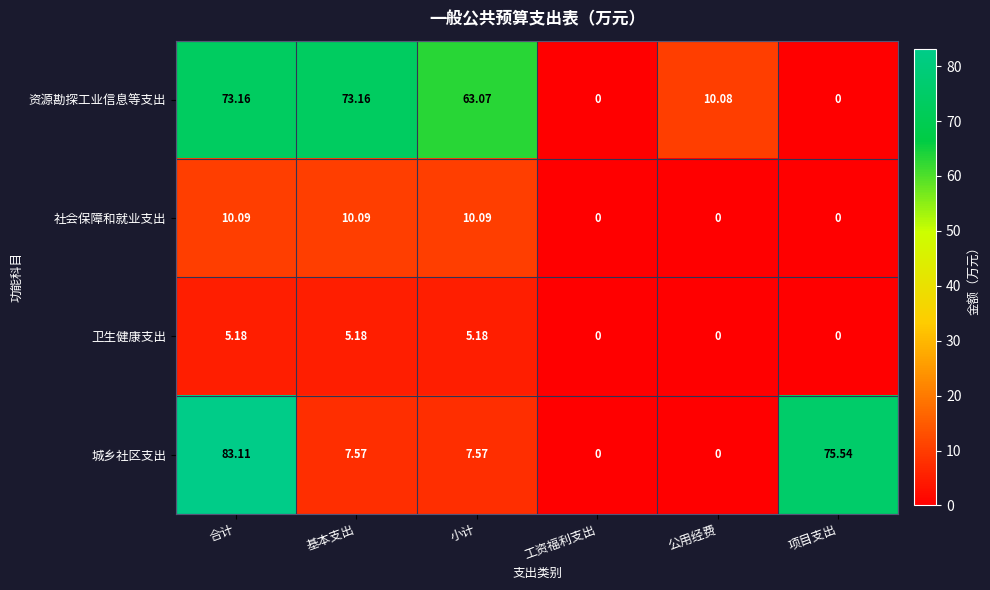

Rank the series by their maximum value, from lowest to highest.

卫生健康支出, 社会保障和就业支出, 资源勘探工业信息等支出, 城乡社区支出